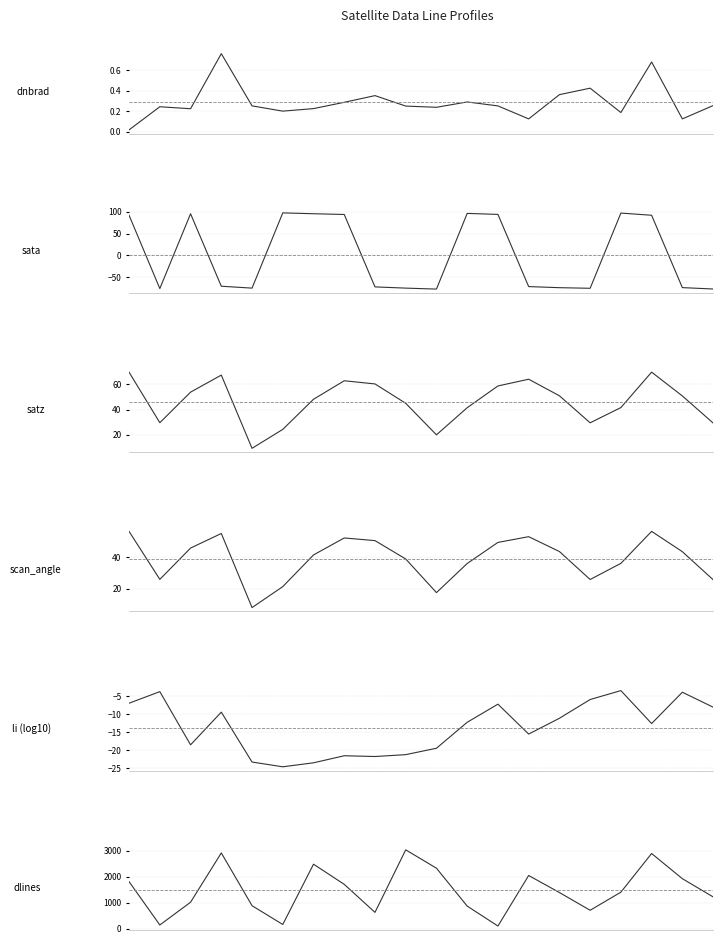

True or false: scan_angle and dnbrad cross at least once.

False